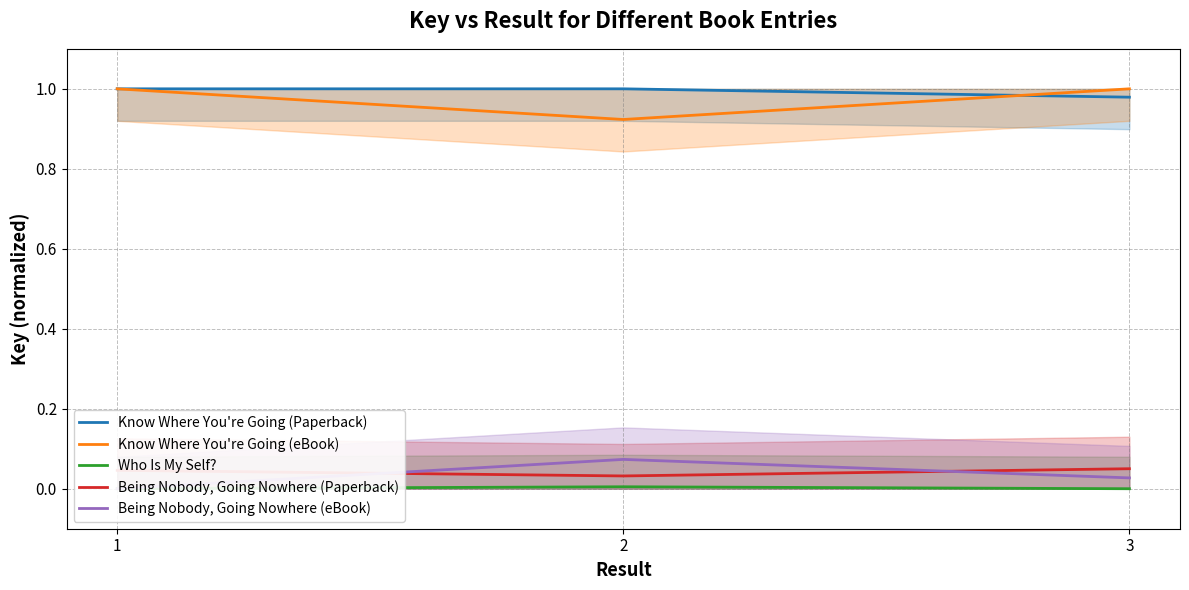

Which series has the largest total across all categories?

Know Where You're Going (Paperback)